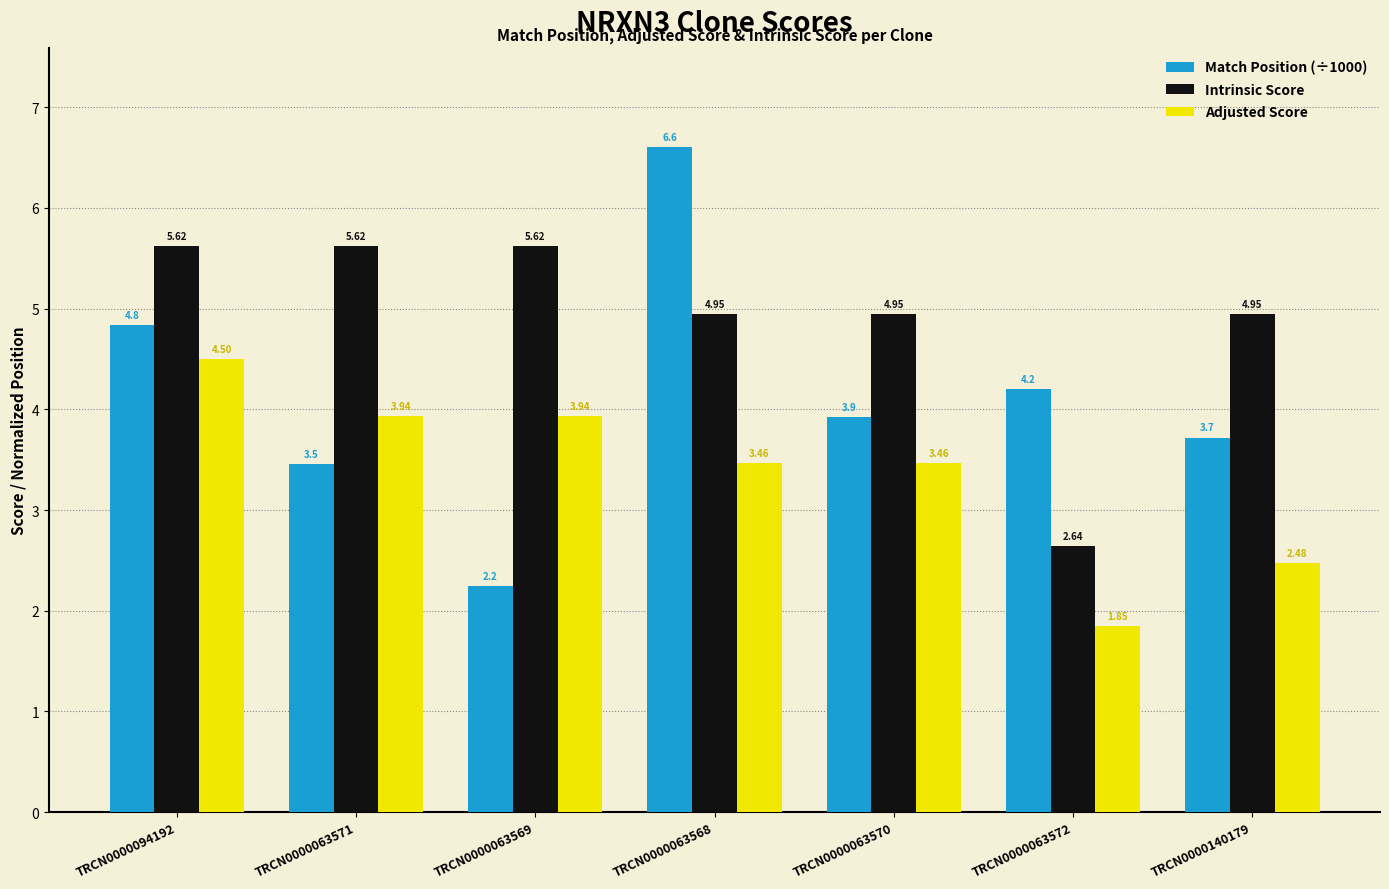

At which category does the chart reach its minimum across all series?

TRCN0000063572